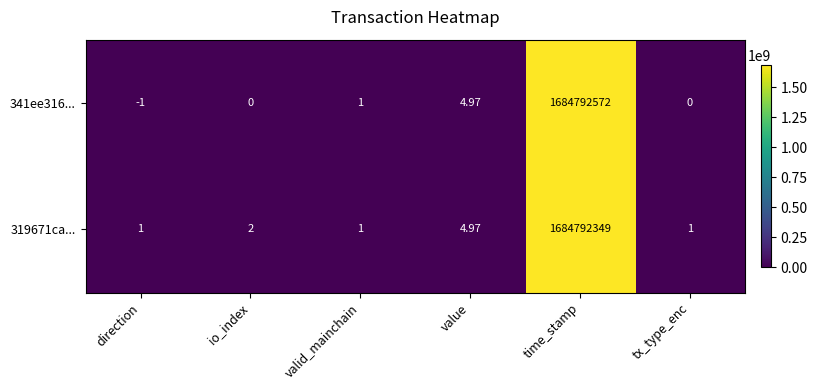

Is the value of 341ee316... at io_index greater than the value of 319671ca... at direction?

No